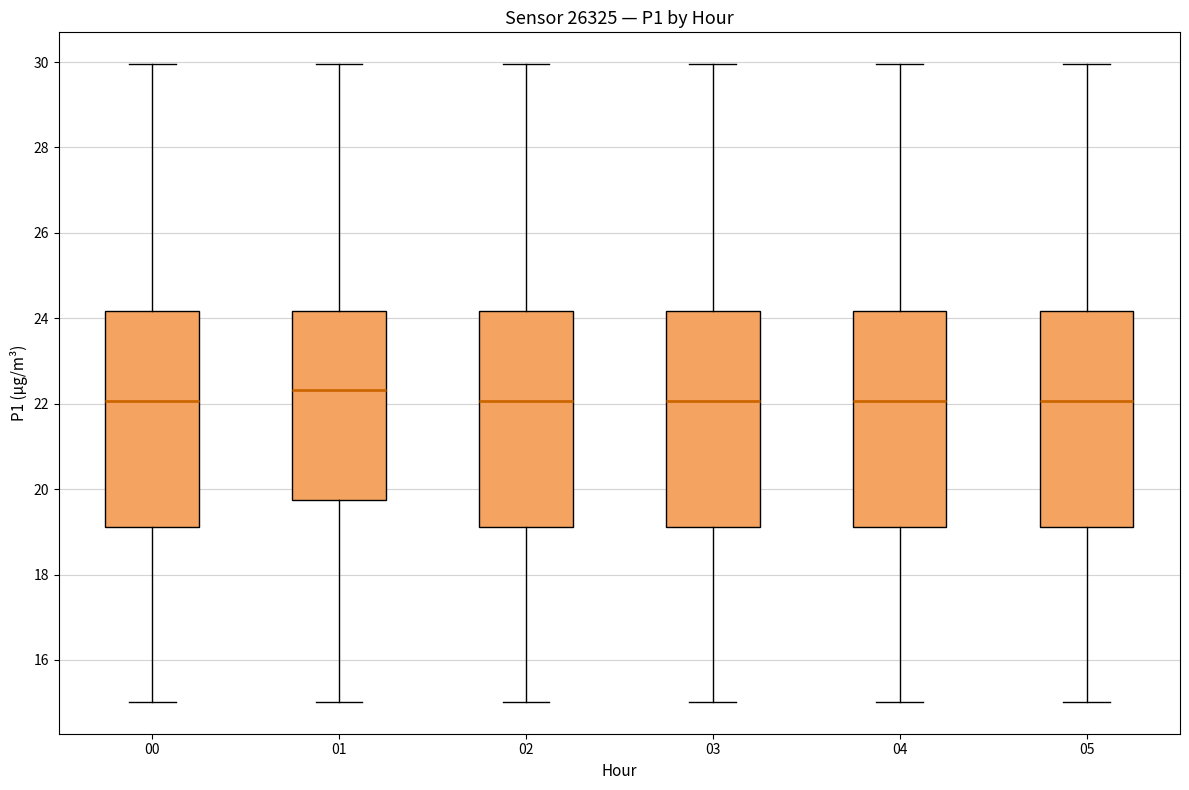

Reading left to right, transcribe this box plot: for each box, give where its median line is, the range the box spans, and where its two whiskers end, as read against the y-axis. The values are not printed on the chart, so give them approximately, as read against the axis.

00: median 22.0, box 19.2 to 24.2, whiskers 15.0 to 30.0
01: median 22.4, box 19.8 to 24.2, whiskers 15.0 to 30.0
02: median 22.0, box 19.2 to 24.2, whiskers 15.0 to 30.0
03: median 22.0, box 19.2 to 24.2, whiskers 15.0 to 30.0
04: median 22.0, box 19.2 to 24.2, whiskers 15.0 to 30.0
05: median 22.0, box 19.2 to 24.2, whiskers 15.0 to 30.0